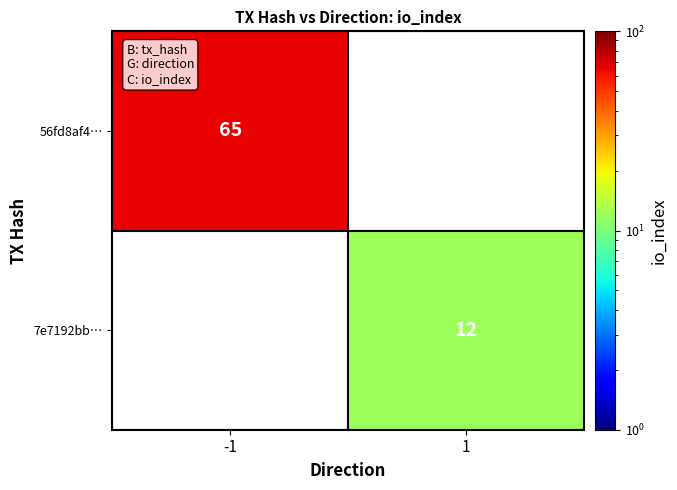

Which label corresponds to the largest value in the chart?

-1